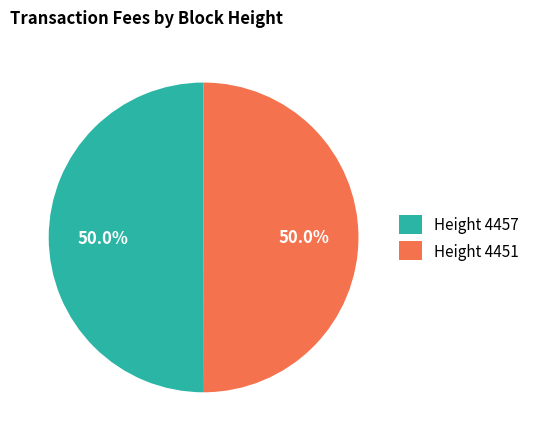

Approximately how many times larger is the value at Height 4451 compared to Height 4457?

1.0